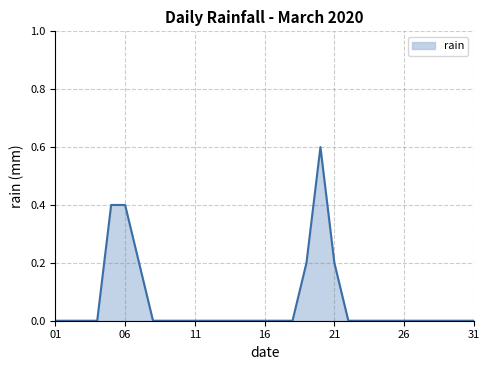

What is the maximum value shown in the chart?

0.6